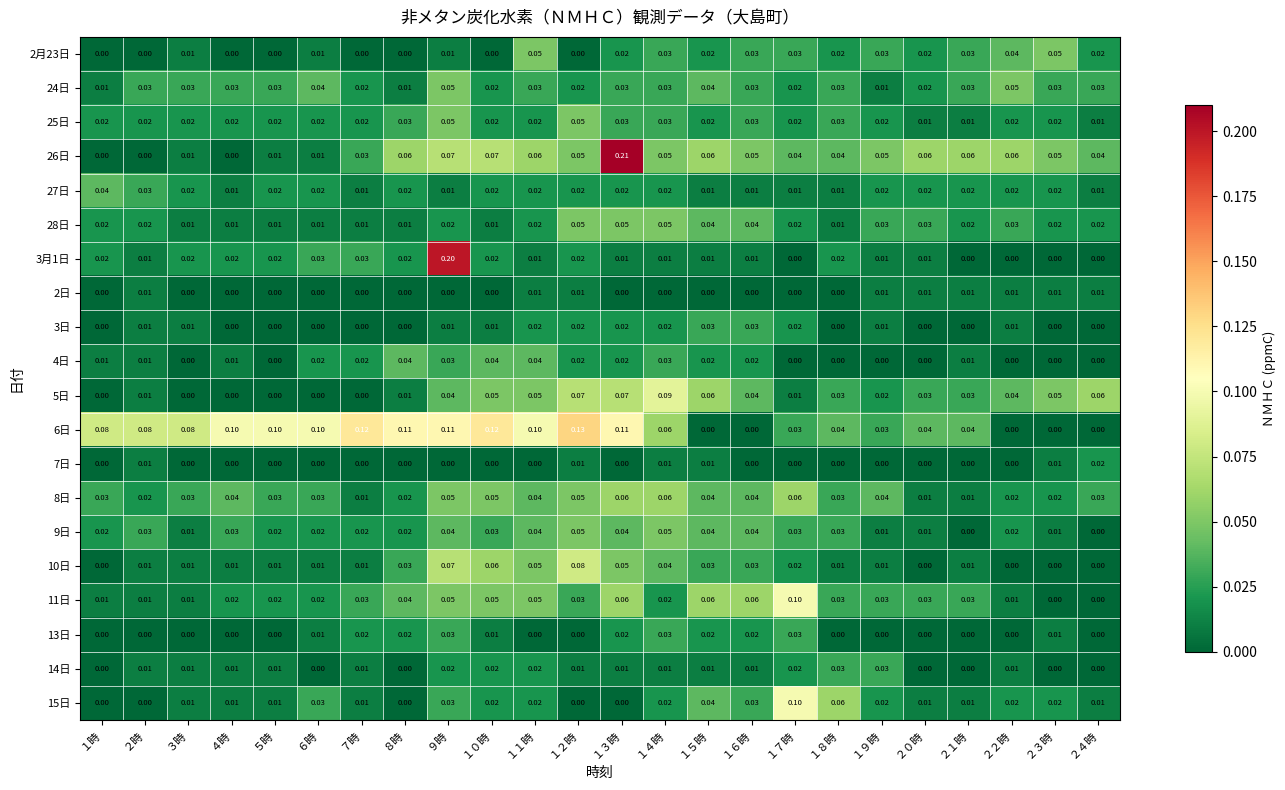

Is the value of 15日 at １８時 greater than the value of 11日 at ２４時?

Yes